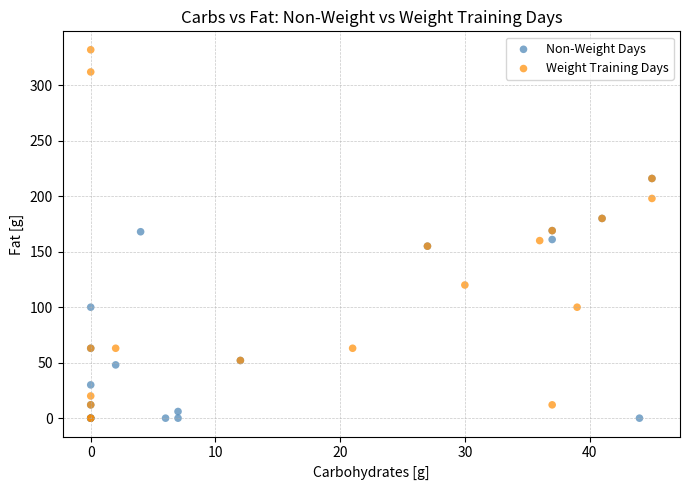

Which series contains the highest Y value?

Weight Training Days